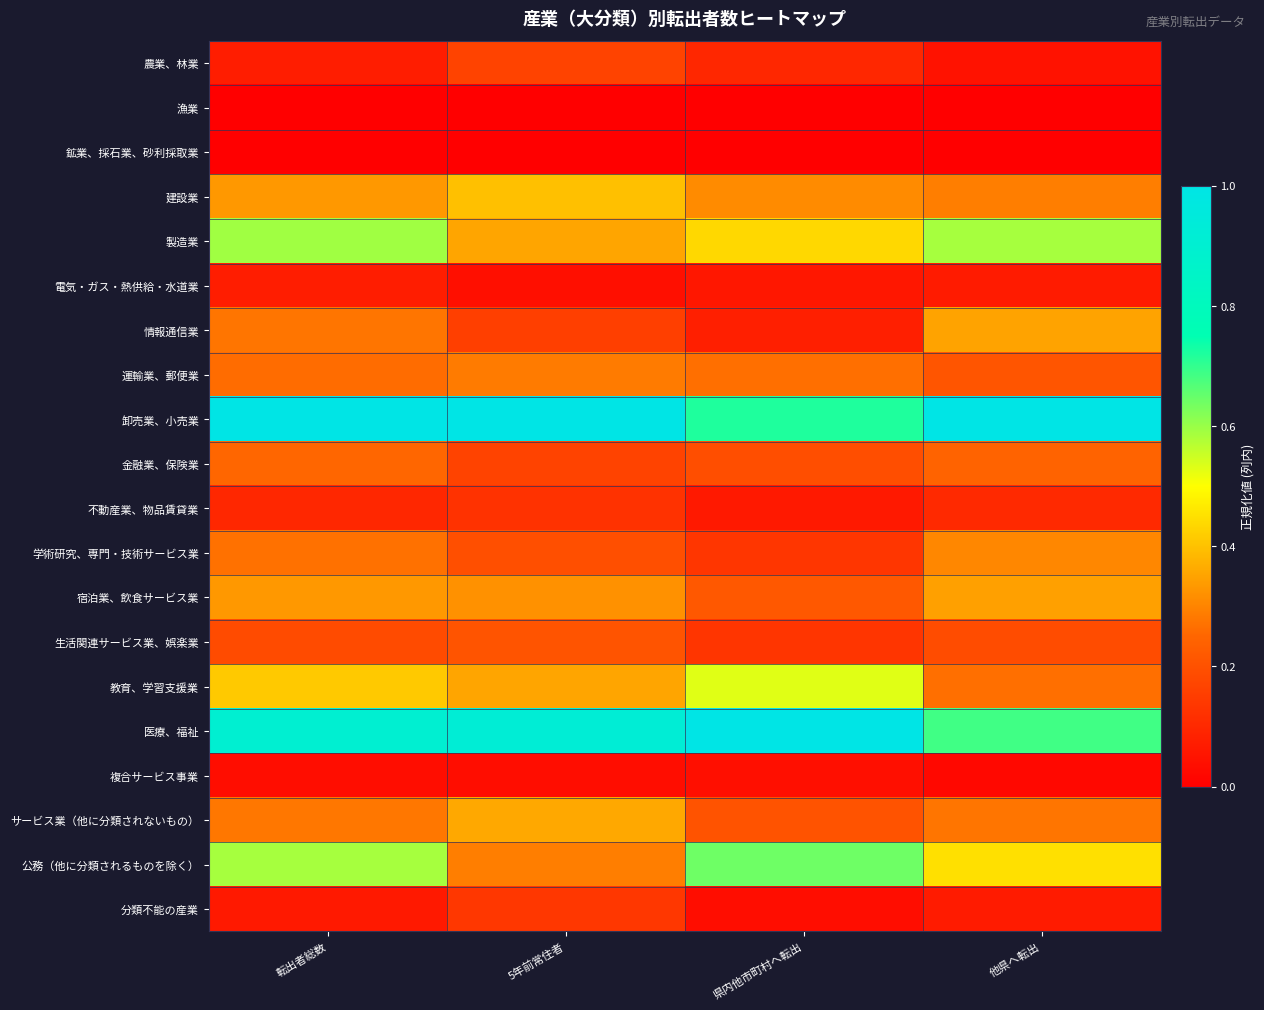

Reading left to right, transcribe all the data shown in this chart.

農業、林業: 転出者総数=0.1	5年前常住者=0.2	県内他市町村へ転出=0.1	他県へ転出=0.0
漁業: 転出者総数=0.0	5年前常住者=0.0	県内他市町村へ転出=0.0	他県へ転出=0.0
鉱業、採石業、砂利採取業: 転出者総数=0.0	5年前常住者=0.0	県内他市町村へ転出=0.0	他県へ転出=0.0
建設業: 転出者総数=0.3	5年前常住者=0.4	県内他市町村へ転出=0.3	他県へ転出=0.3
製造業: 転出者総数=0.6	5年前常住者=0.4	県内他市町村へ転出=0.4	他県へ転出=0.6
電気・ガス・熱供給・水道業: 転出者総数=0.1	5年前常住者=0.0	県内他市町村へ転出=0.1	他県へ転出=0.1
情報通信業: 転出者総数=0.3	5年前常住者=0.2	県内他市町村へ転出=0.1	他県へ転出=0.4
運輸業、郵便業: 転出者総数=0.3	5年前常住者=0.3	県内他市町村へ転出=0.3	他県へ転出=0.2
卸売業、小売業: 転出者総数=1.0	5年前常住者=1.0	県内他市町村へ転出=0.7	他県へ転出=1.0
金融業、保険業: 転出者総数=0.3	5年前常住者=0.2	県内他市町村へ転出=0.2	他県へ転出=0.2
不動産業、物品賃貸業: 転出者総数=0.1	5年前常住者=0.1	県内他市町村へ転出=0.1	他県へ転出=0.1
学術研究、専門・技術サービス業: 転出者総数=0.3	5年前常住者=0.2	県内他市町村へ転出=0.1	他県へ転出=0.3
宿泊業、飲食サービス業: 転出者総数=0.3	5年前常住者=0.3	県内他市町村へ転出=0.2	他県へ転出=0.3
生活関連サービス業、娯楽業: 転出者総数=0.2	5年前常住者=0.2	県内他市町村へ転出=0.1	他県へ転出=0.2
教育、学習支援業: 転出者総数=0.4	5年前常住者=0.4	県内他市町村へ転出=0.5	他県へ転出=0.3
医療、福祉: 転出者総数=0.9	5年前常住者=0.9	県内他市町村へ転出=1.0	他県へ転出=0.7
複合サービス事業: 転出者総数=0.0	5年前常住者=0.0	県内他市町村へ転出=0.0	他県へ転出=0.0
サービス業（他に分類されないもの）: 転出者総数=0.3	5年前常住者=0.4	県内他市町村へ転出=0.2	他県へ転出=0.3
公務（他に分類されるものを除く）: 転出者総数=0.6	5年前常住者=0.3	県内他市町村へ転出=0.6	他県へ転出=0.5
分類不能の産業: 転出者総数=0.1	5年前常住者=0.1	県内他市町村へ転出=0.0	他県へ転出=0.1